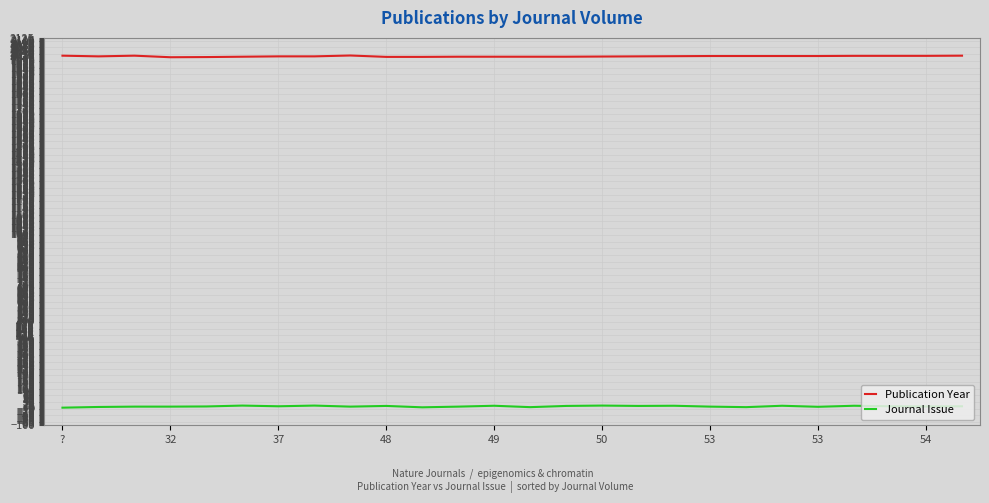

True or false: Publication Year and Journal Issue intersect in this chart.

False